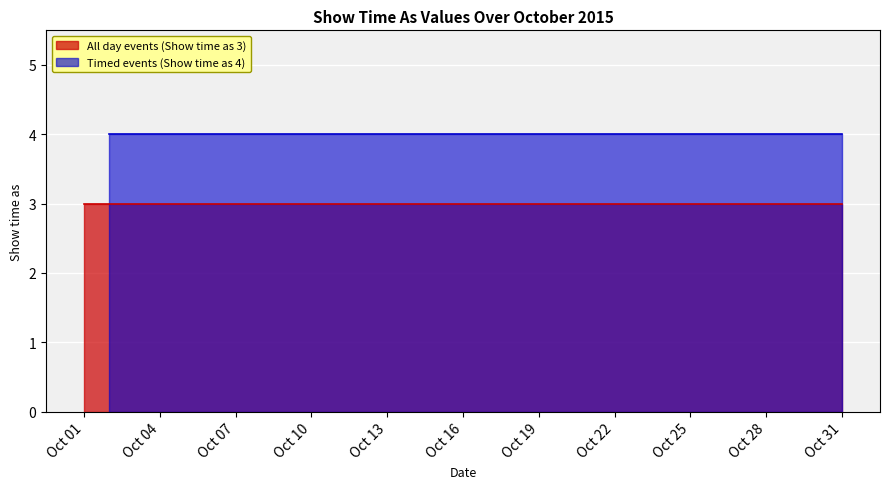

The value of All day events (Show time as 3) at 10/10/2015 is 3. True or false?

True